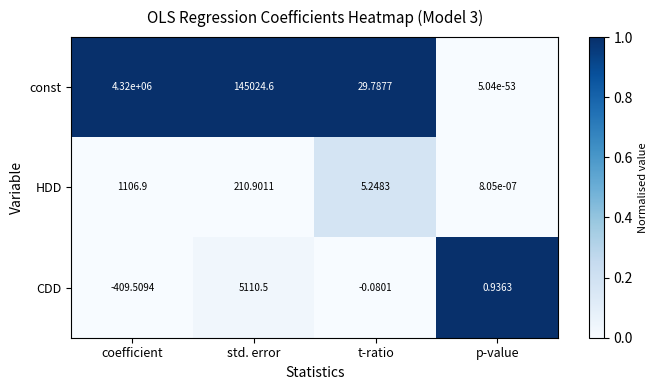

Which series has the largest total across all categories?

const